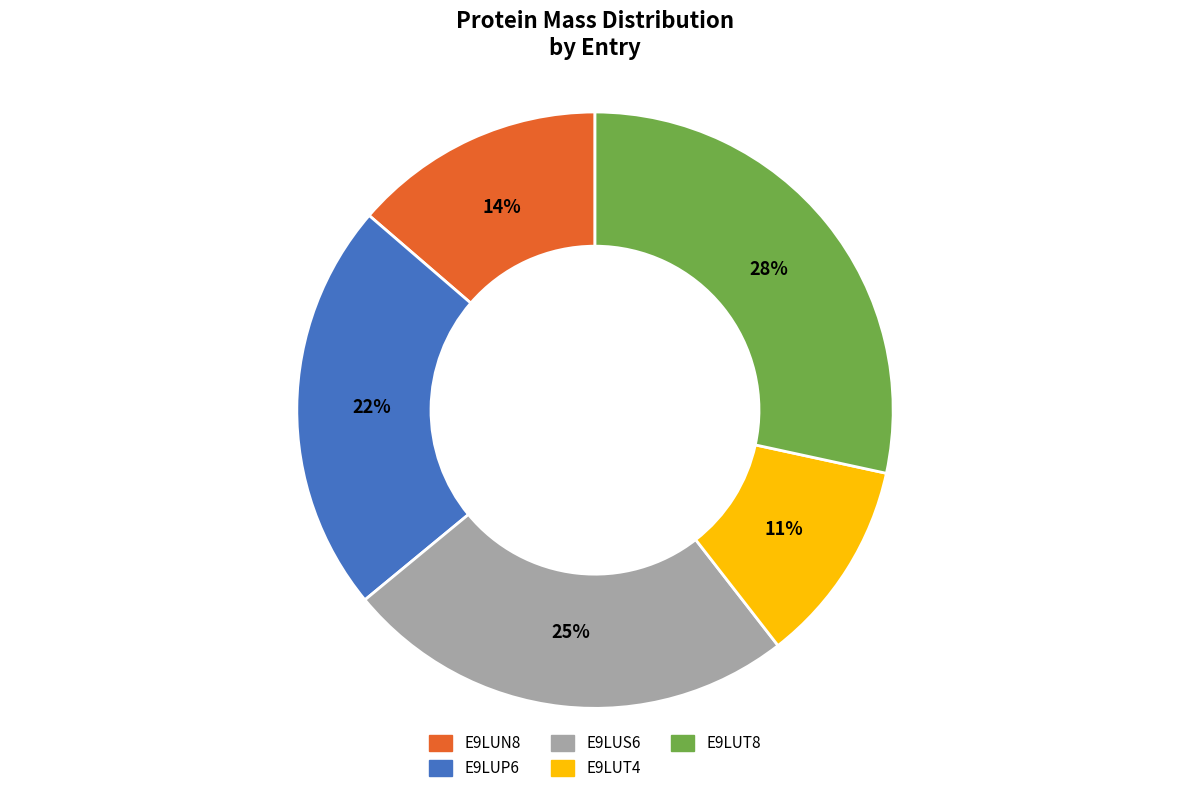

Which category has the smallest portion of the pie?

E9LUT4